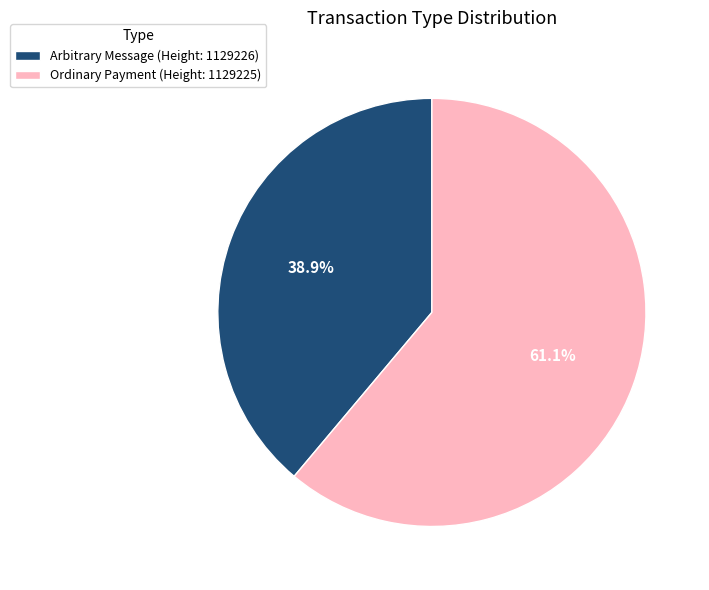

Approximately how many times larger is the value at Ordinary Payment (Height: 1129225) compared to Arbitrary Message (Height: 1129226)?

1.6